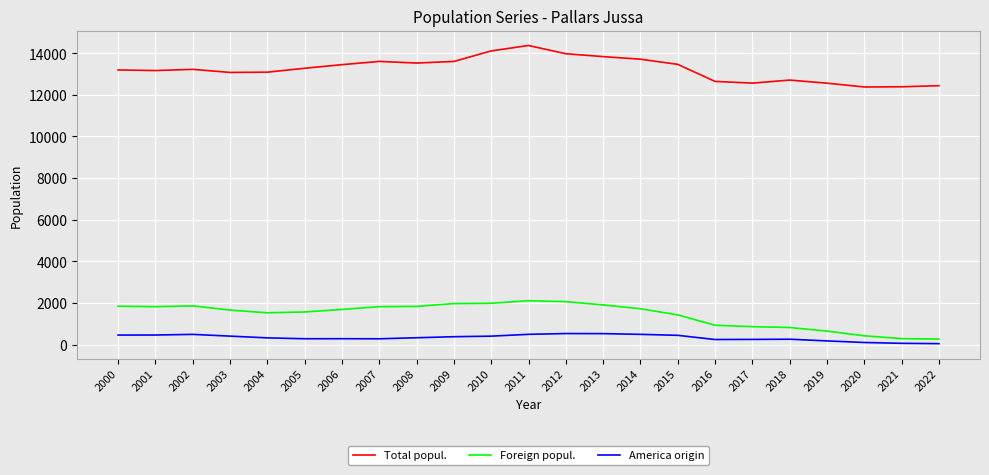

What is the lowest value of the Foreign popul. series?

265